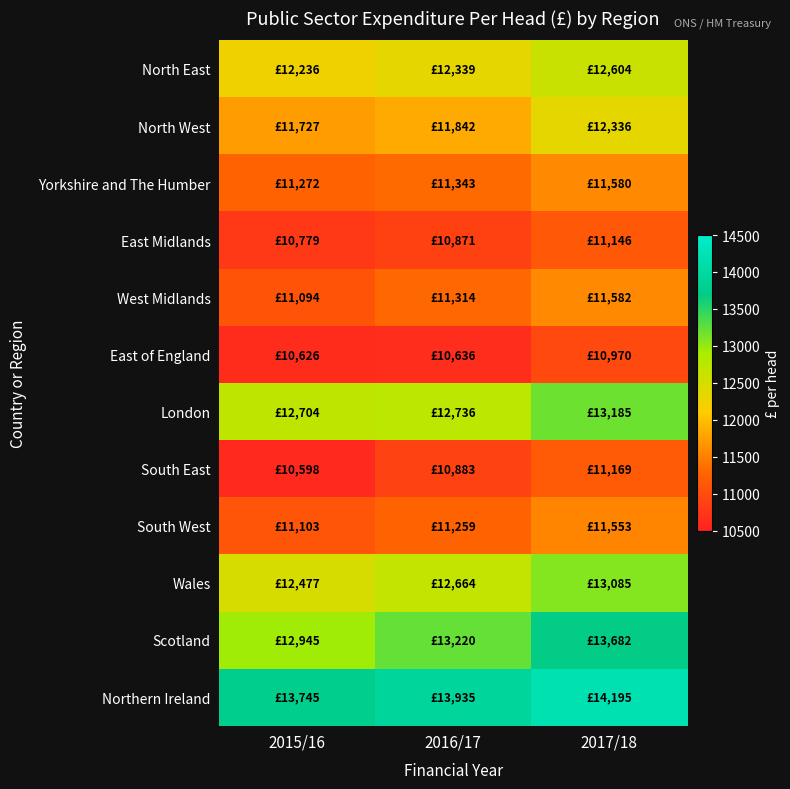

At how many categories does at least one series exceed 13529?

3